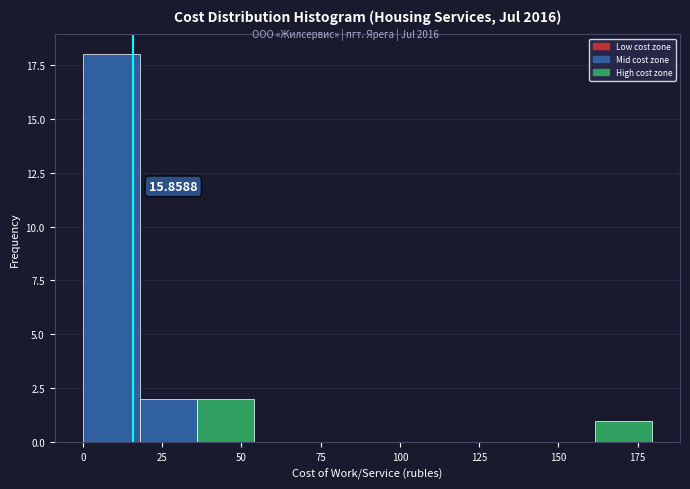

Around what value on the x-axis is the tallest bar? Give the approximate position of its centre, as read against the axis.

10